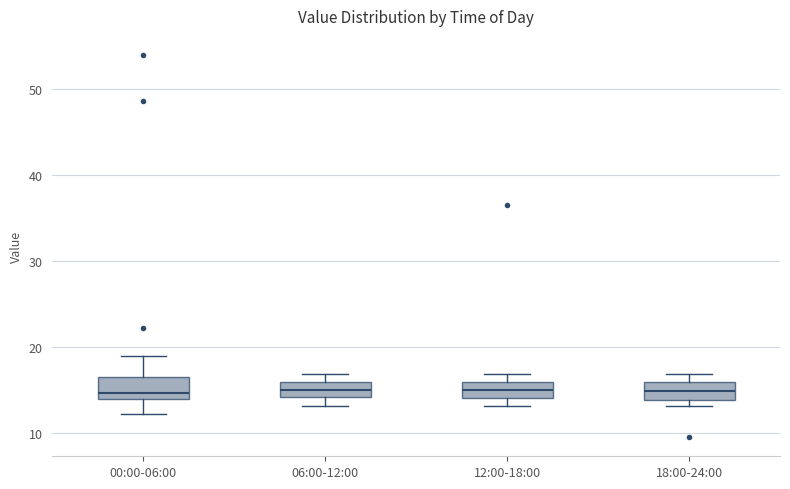

Reading left to right, transcribe this box plot: for each box, give where its median line is, the range the box spans, and where its two whiskers end, as read against the y-axis. The values are not printed on the chart, so give them approximately, as read against the axis.

00:00-06:00: median 15, box 14 to 17, whiskers 12 to 19
06:00-12:00: median 15, box 14 to 16, whiskers 13 to 17
12:00-18:00: median 15, box 14 to 16, whiskers 13 to 17
18:00-24:00: median 15, box 14 to 16, whiskers 13 to 17